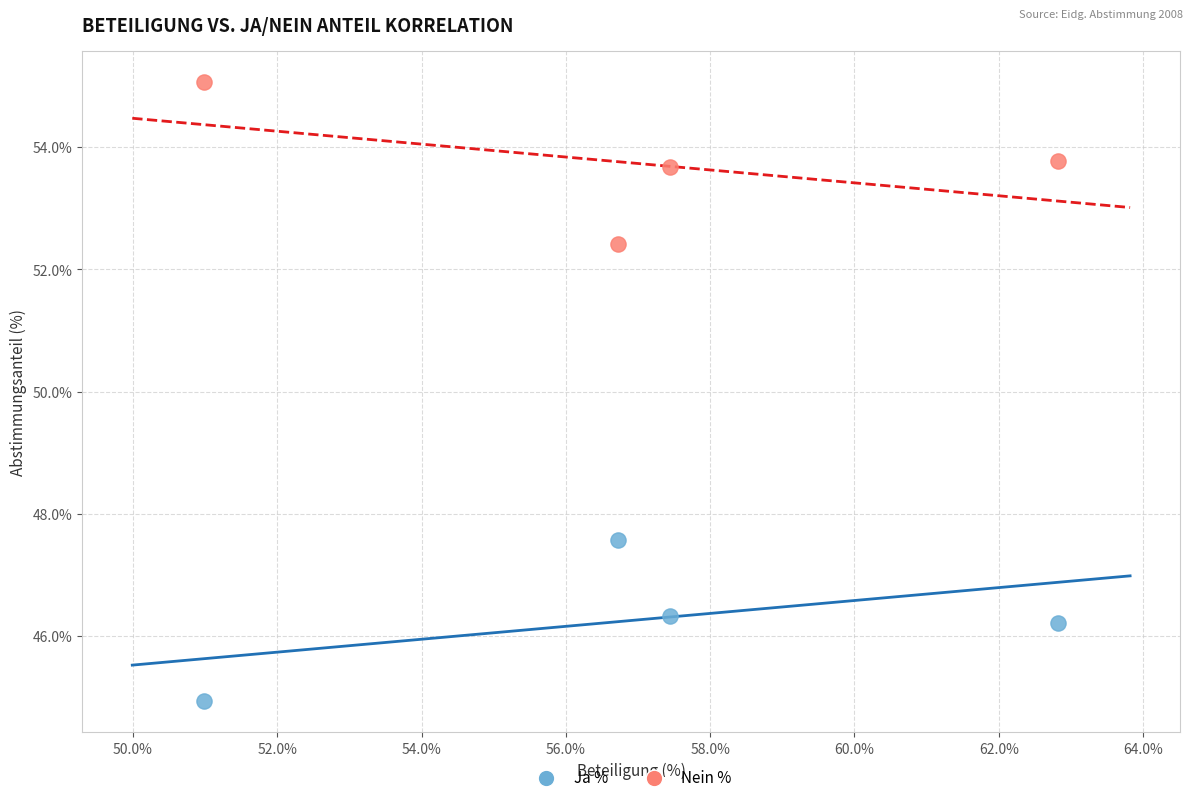

What are all the series names shown in the legend?

Ja %, Nein %